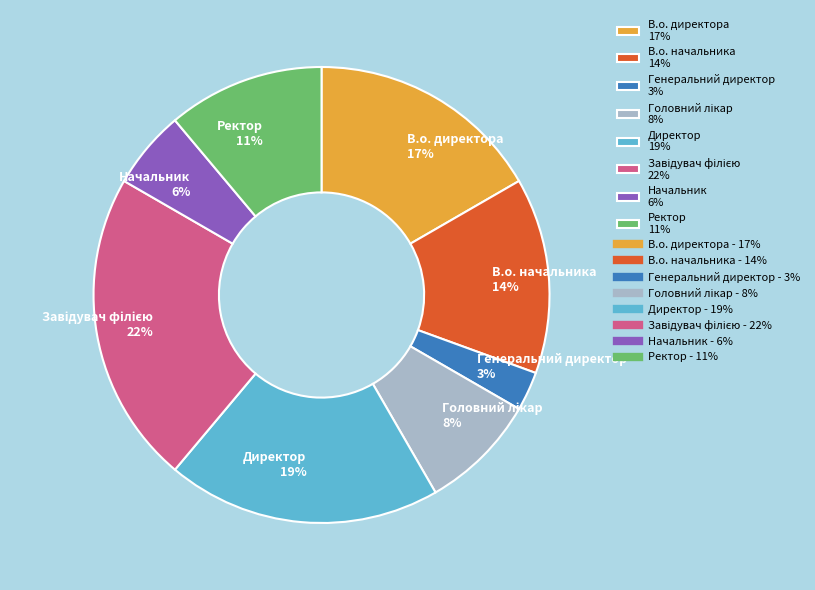

Between Начальник and Генеральний директор, which is larger?

Начальник